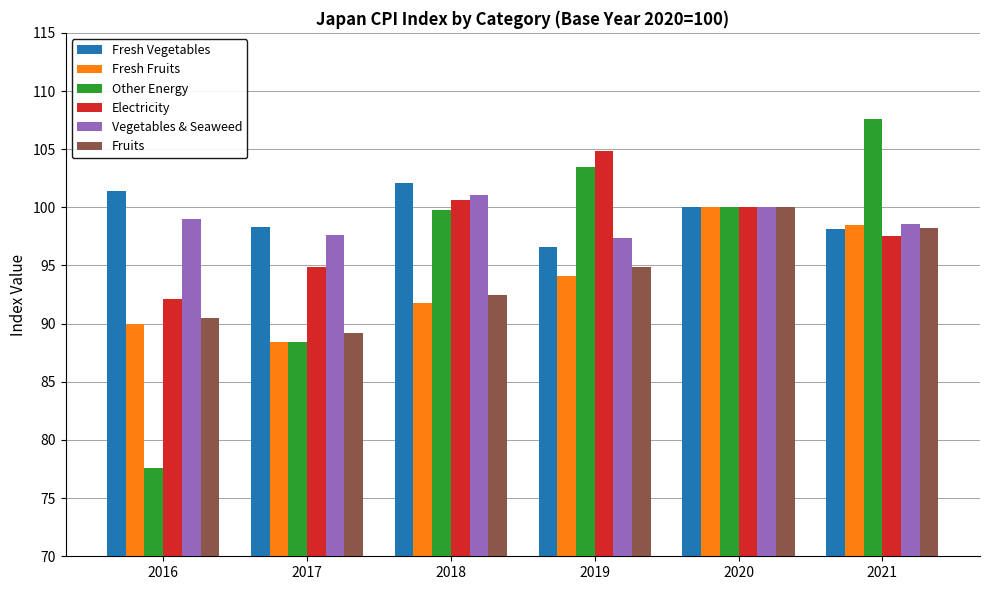

The value of Fresh Vegetables at 2021 is 98.1. True or false?

True